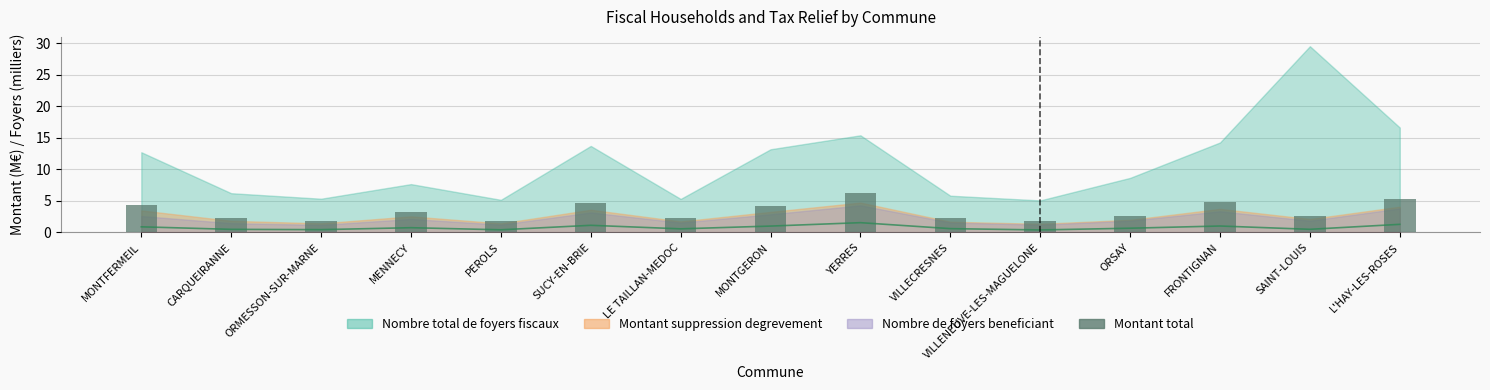

What value does the Montant baisse IR 2020 series have at MONTGERON?

1.0